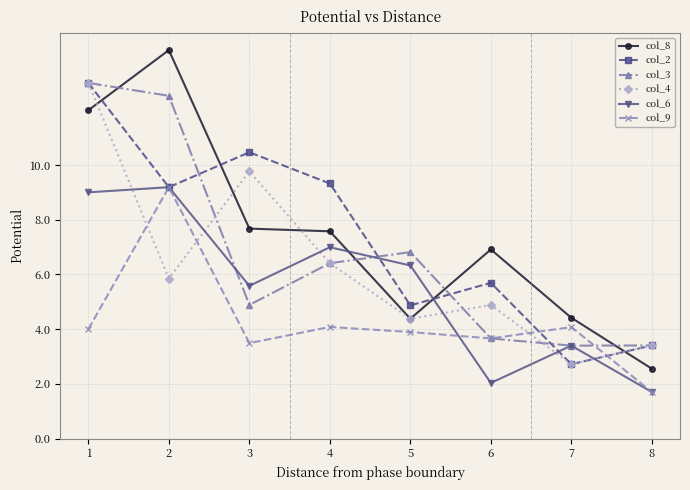

Which label corresponds to the largest value in the chart?

2